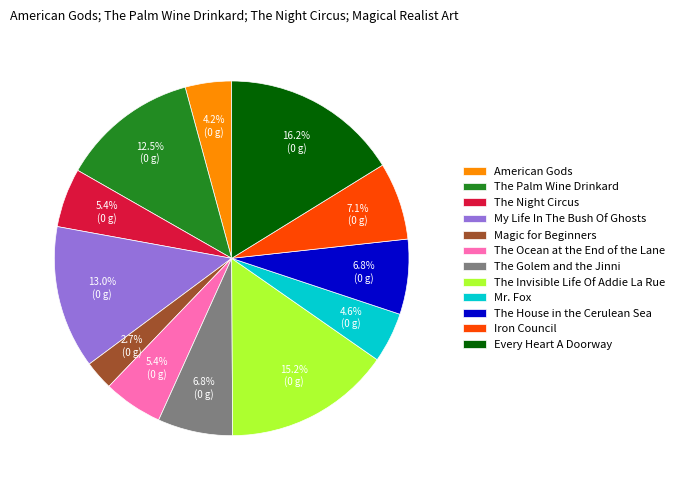

Does Every Heart A Doorway represent more than half of the total?

No